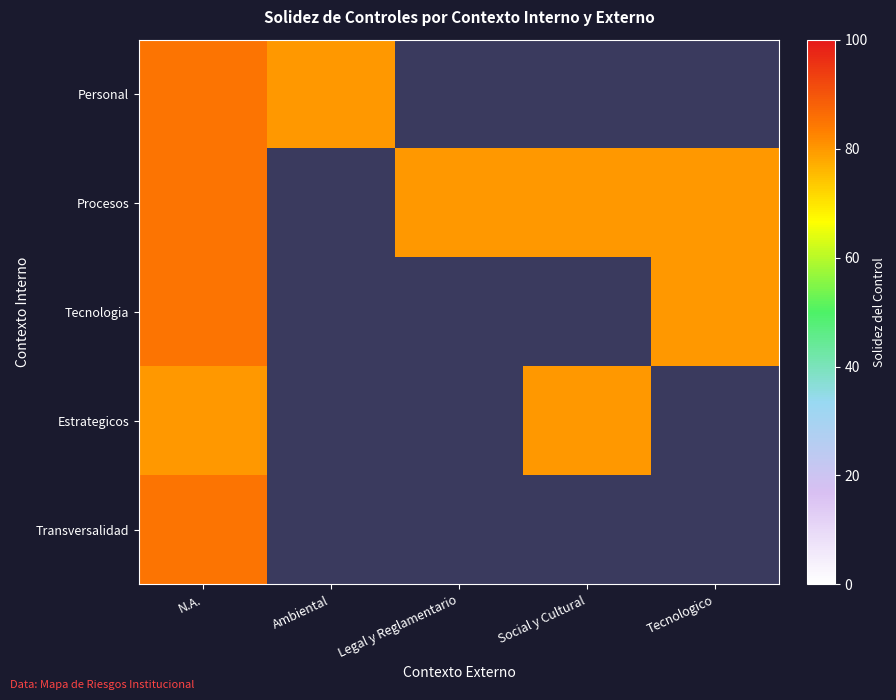

What is the minimum value shown in the chart?

80.0